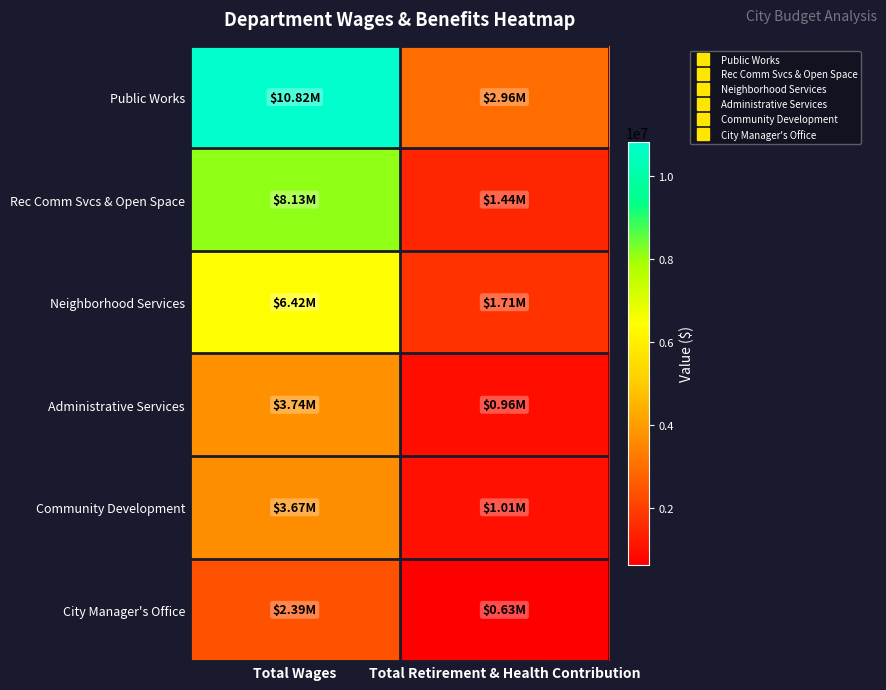

Which series has the largest total across all categories?

Public Works